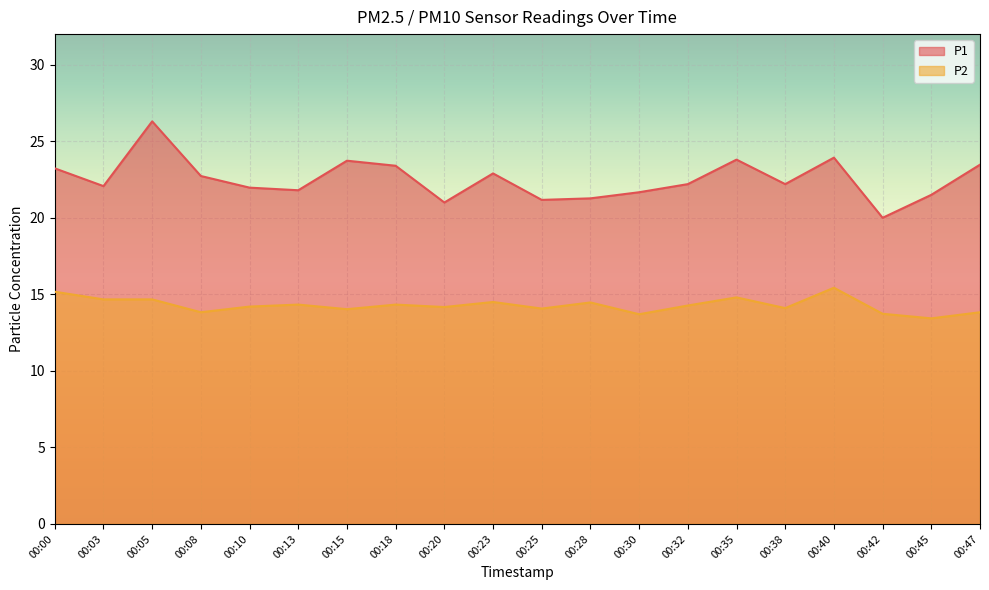

Which label corresponds to the largest value in the chart?

00:05